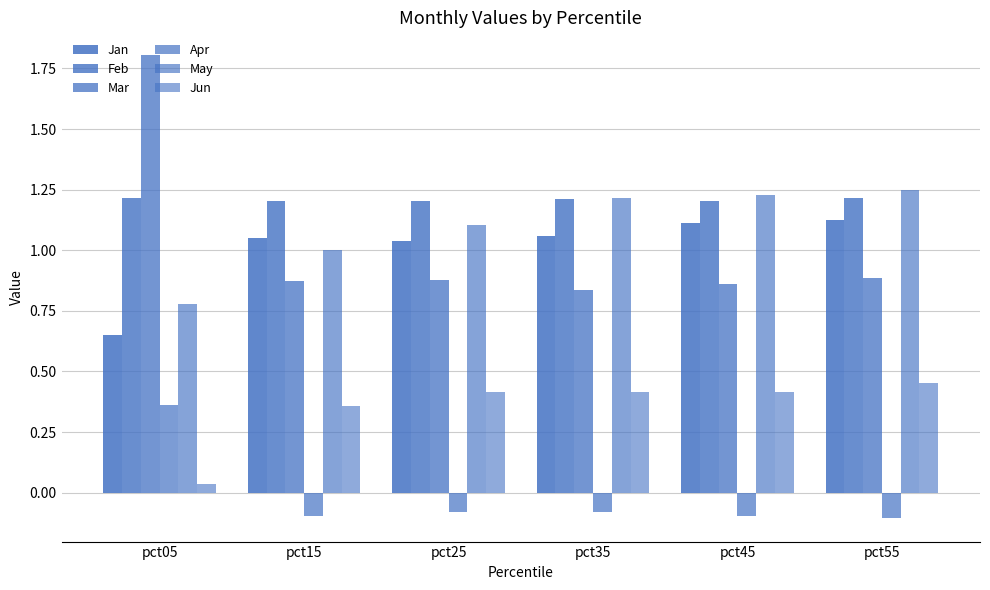

What is the minimum value for Mar?

0.8